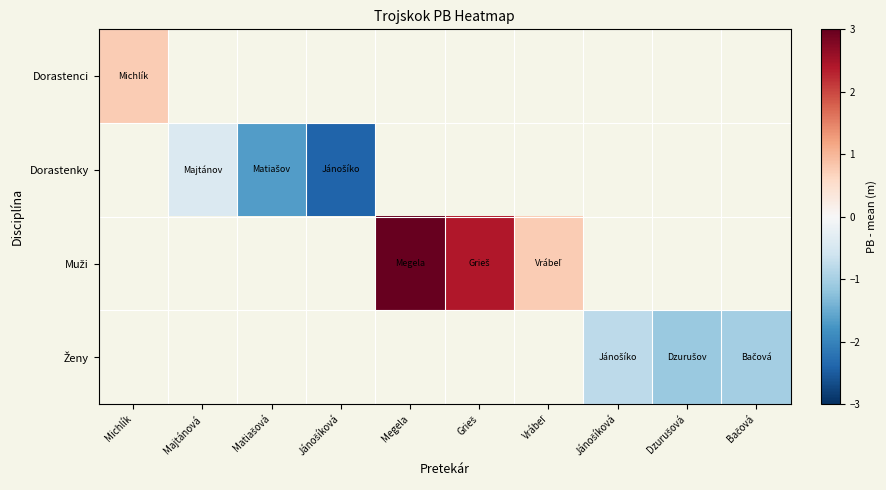

Is the value of Ženy at Bačová greater than the value of Dorastenci at Matiašová?

No